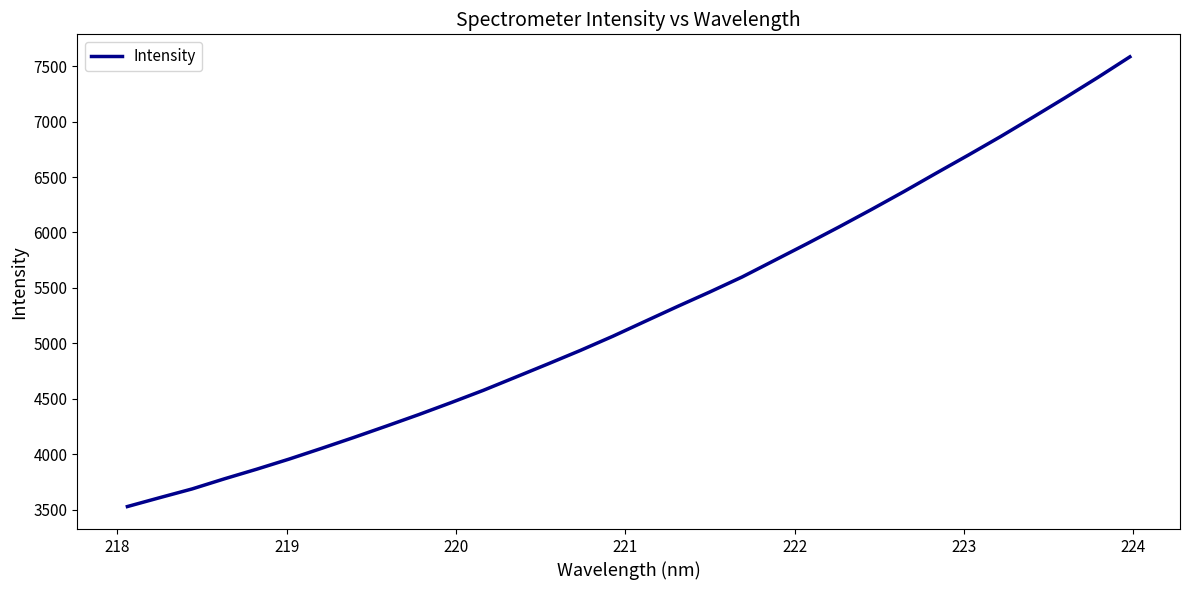

How many lines are shown in the chart?

1